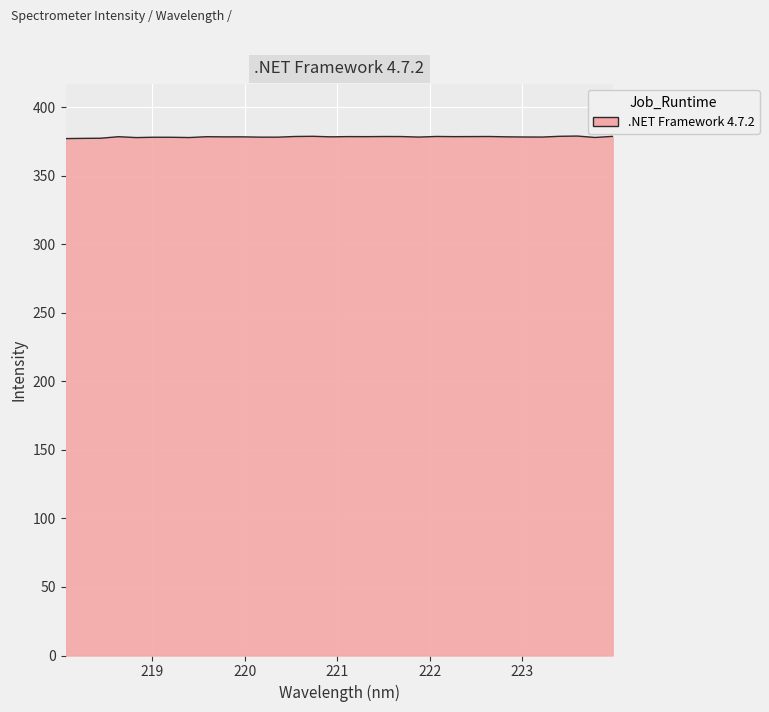

What is the smallest value displayed?

377.0